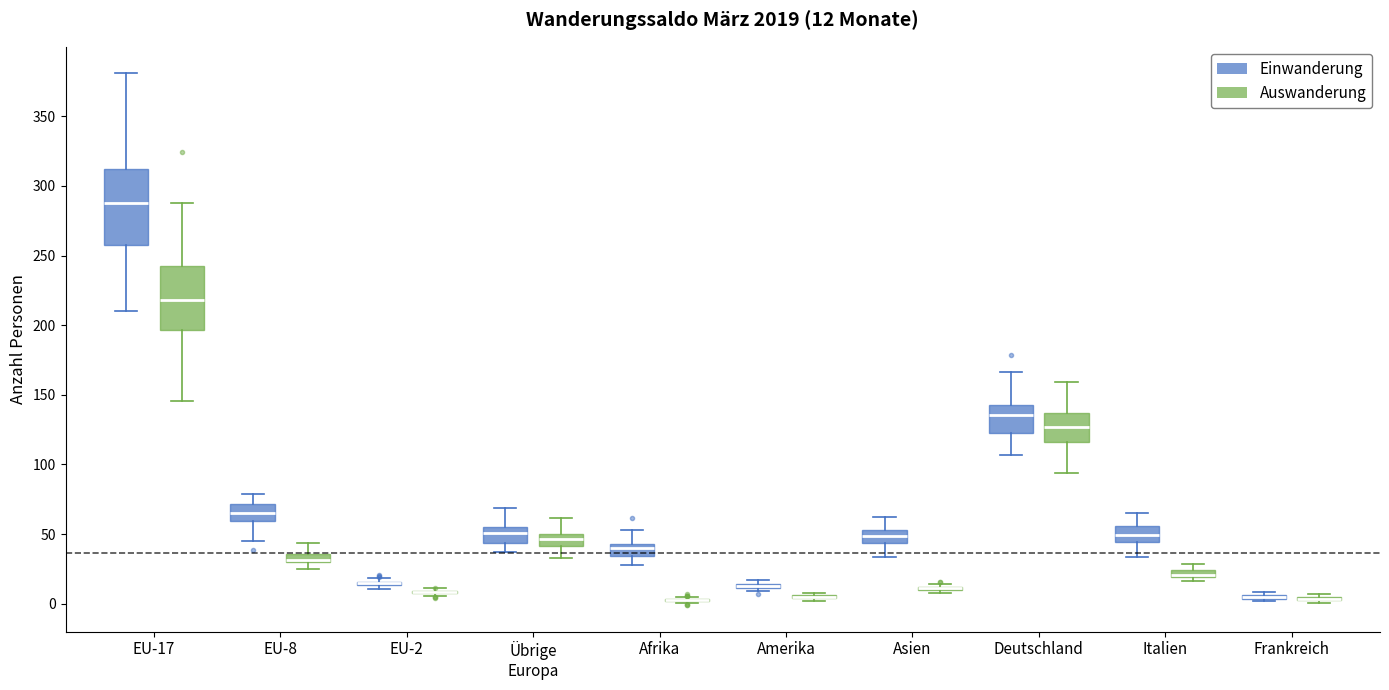

Which box is the tallest, from its lower edge to its upper edge?

EU-17 (Einwanderung)